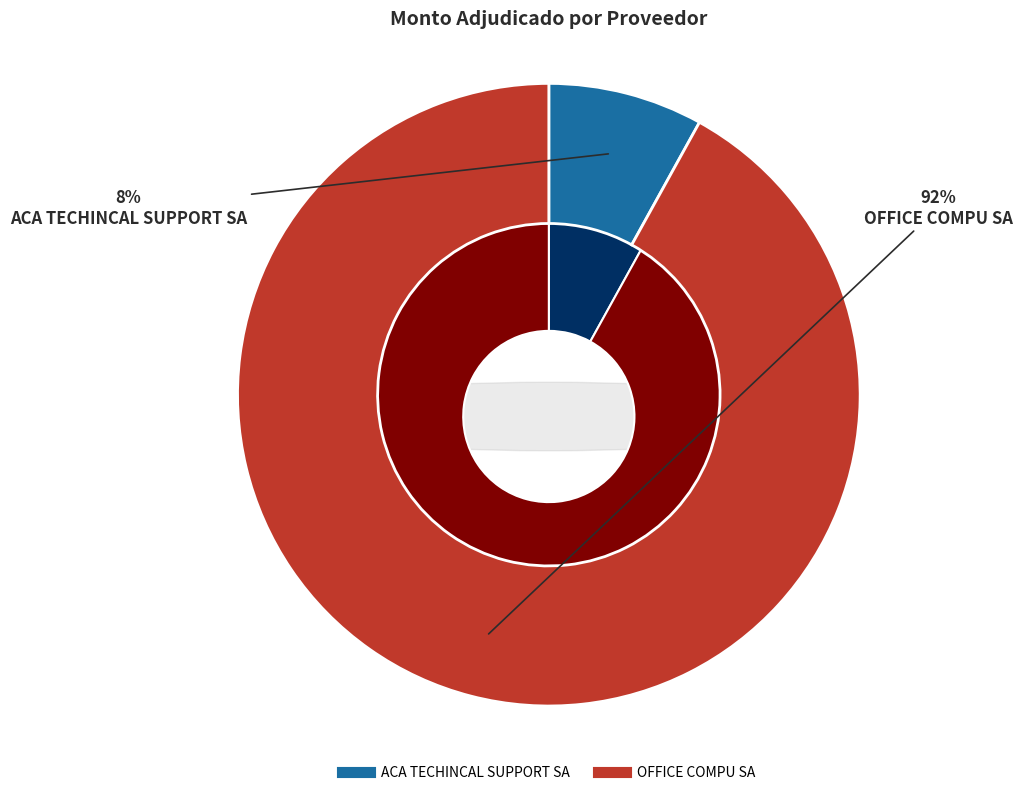

To the nearest percent, what portion does ACA TECHINCAL SUPPORT SA represent?

8%